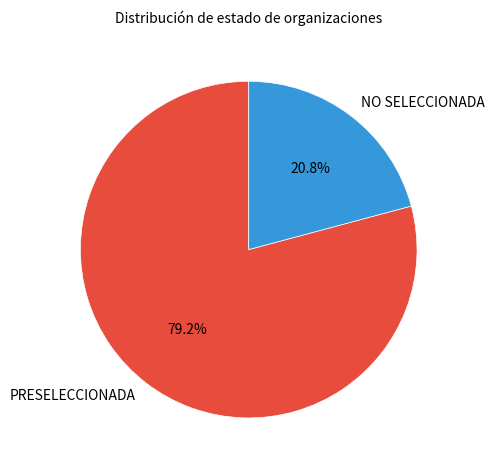

Rank the categories by value from lowest to highest.

NO SELECCIONADA, PRESELECCIONADA